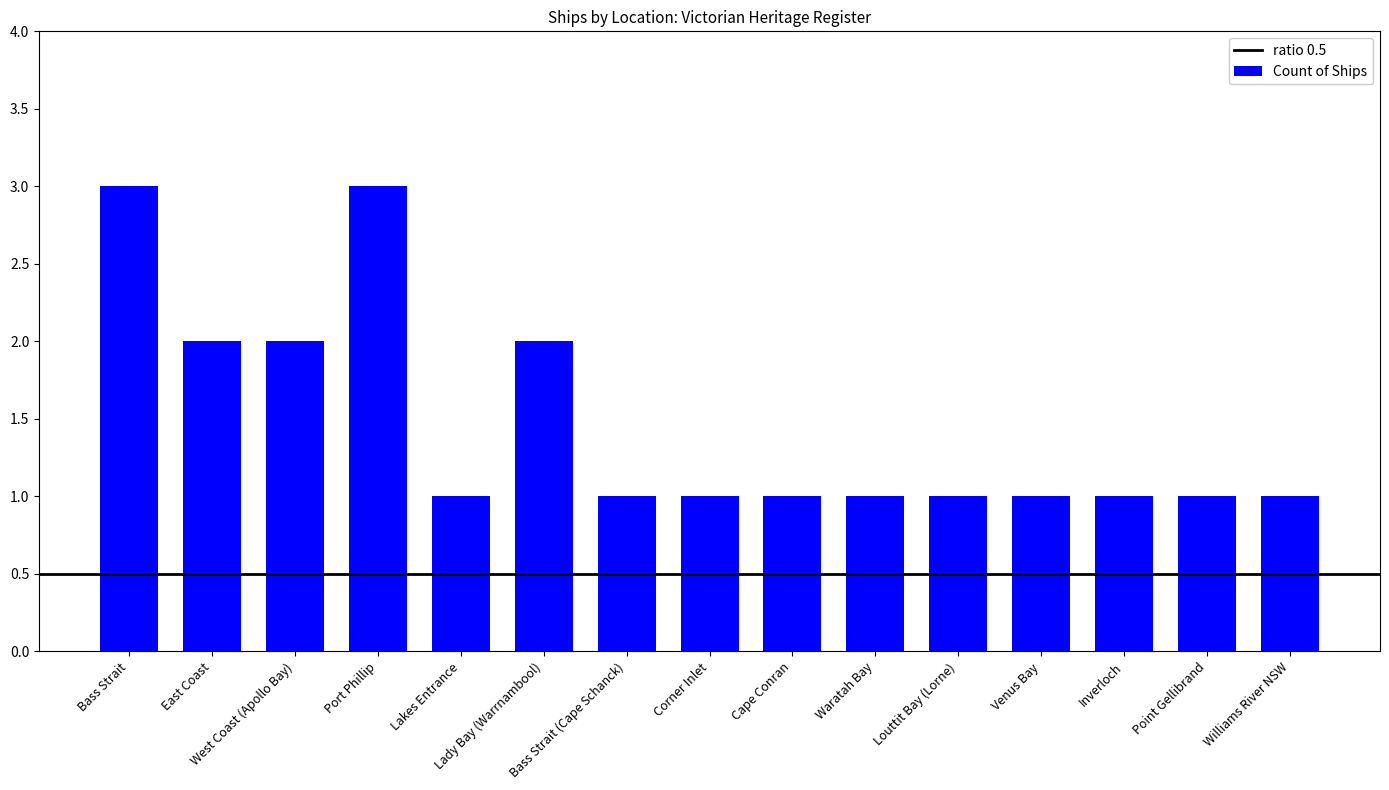

What is the greatest value displayed?

3